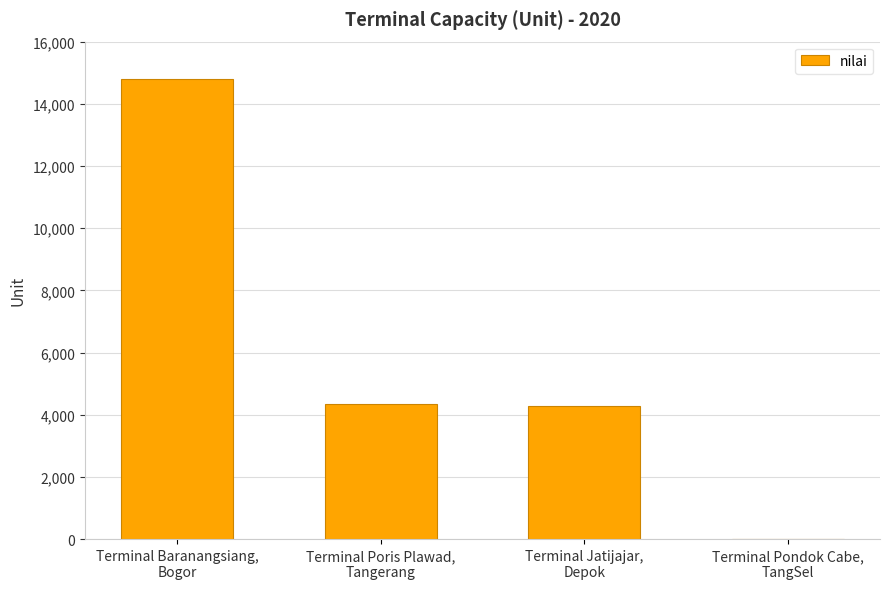

What is the sum of all values?

23451